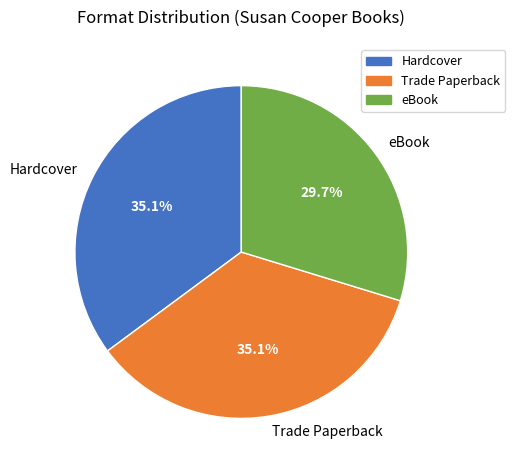

Which category has the smallest portion of the pie?

eBook